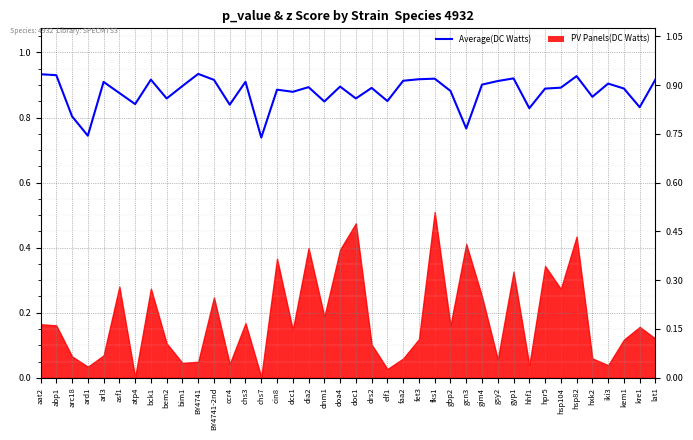

Which label corresponds to the largest value in the chart?

BY4741